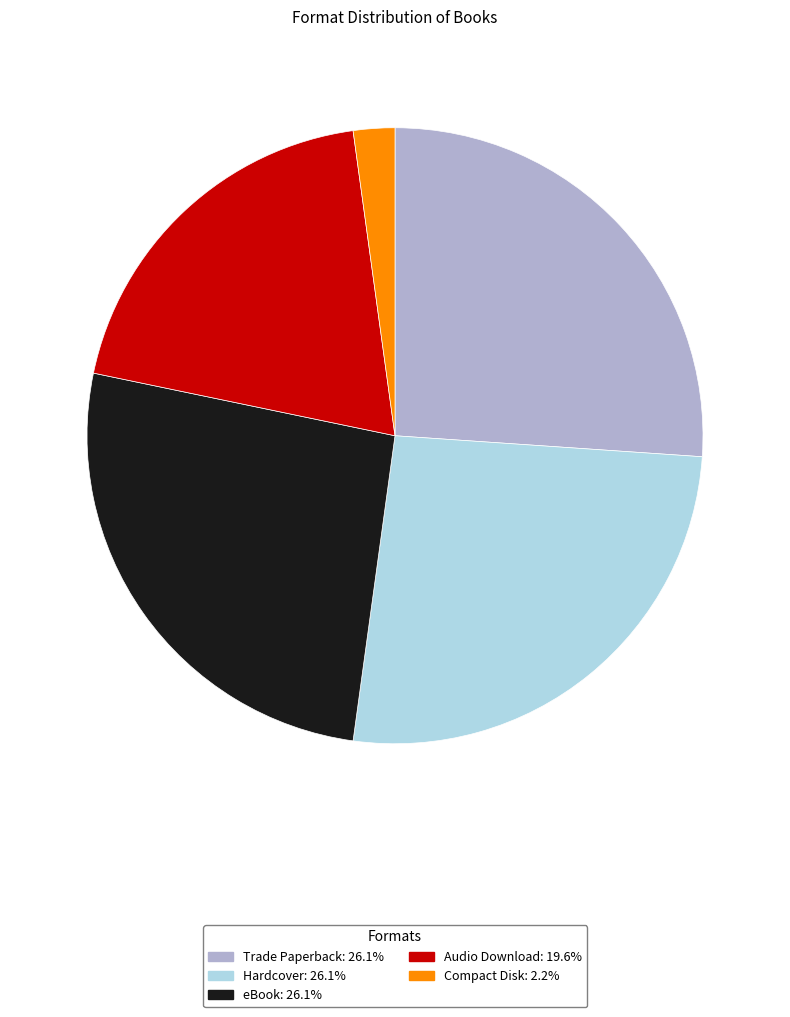

The eBook slice represents 18% of the pie. True or false?

False